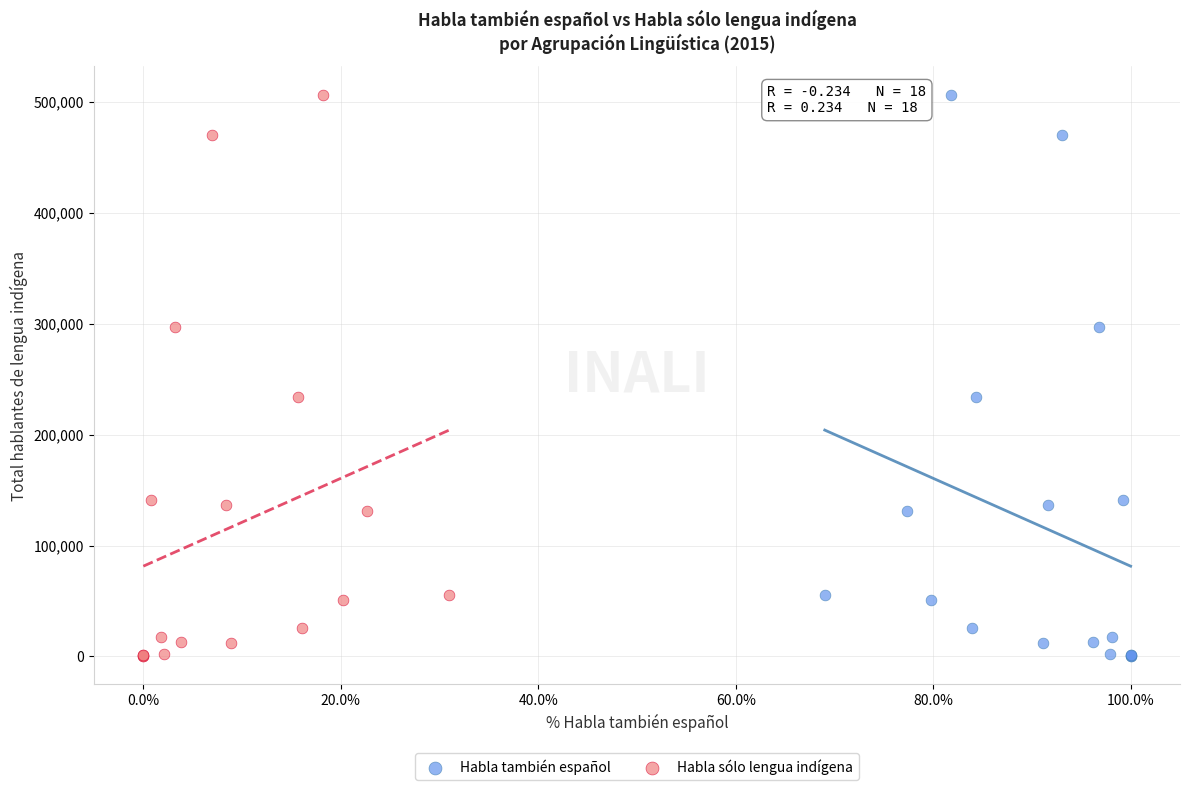

What are all the series names shown in the legend?

Habla también español, Habla sólo lengua indígena